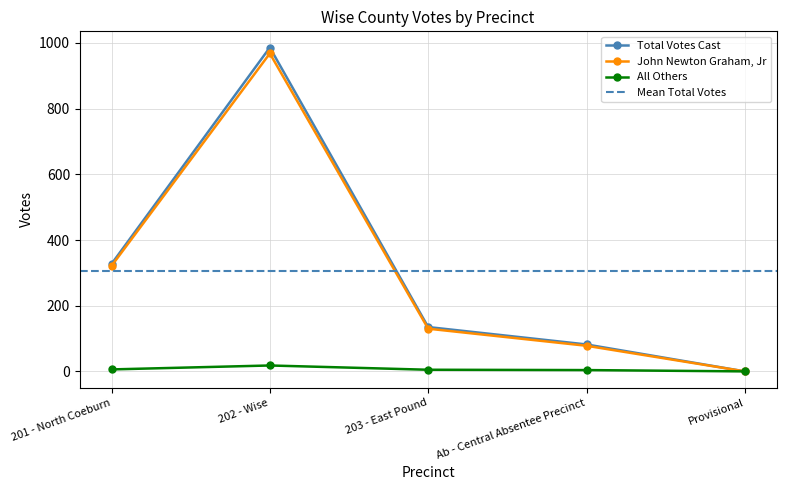

Where does the Total Votes Cast series first go above 135?

201 - North Coeburn